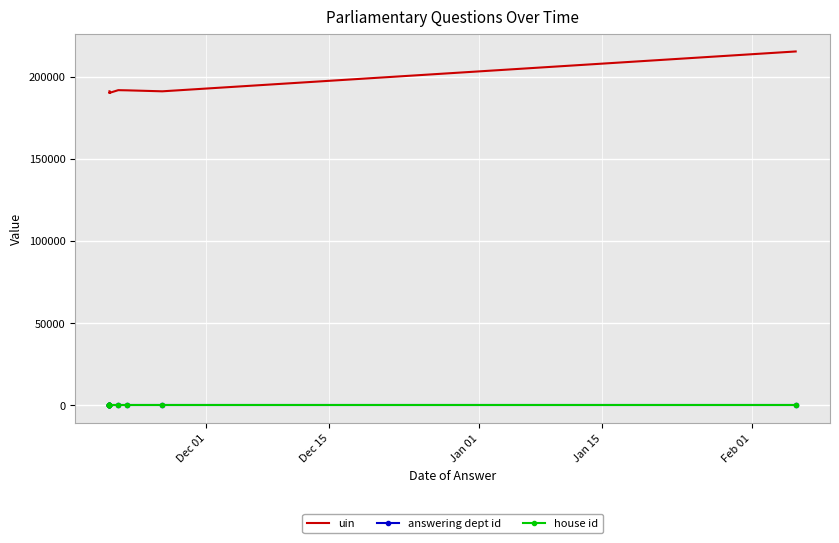

True or false: uin and house id intersect in this chart.

False